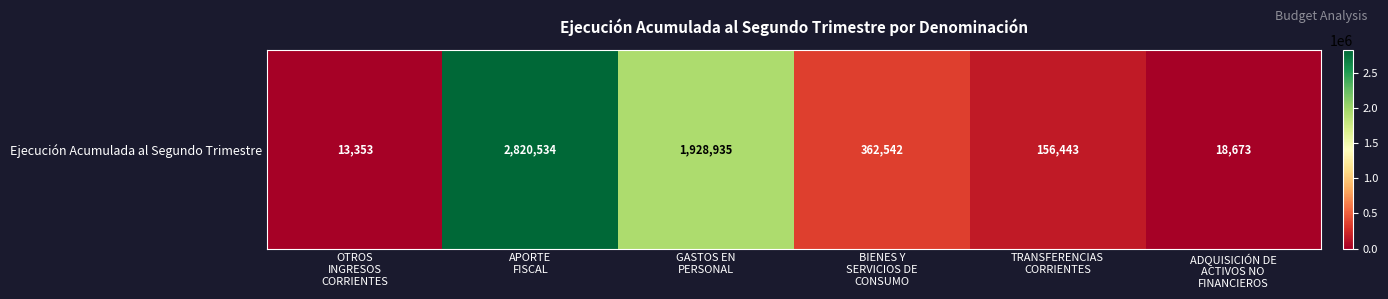

Read the value at GASTOS EN
PERSONAL, to the nearest 50.

1928950